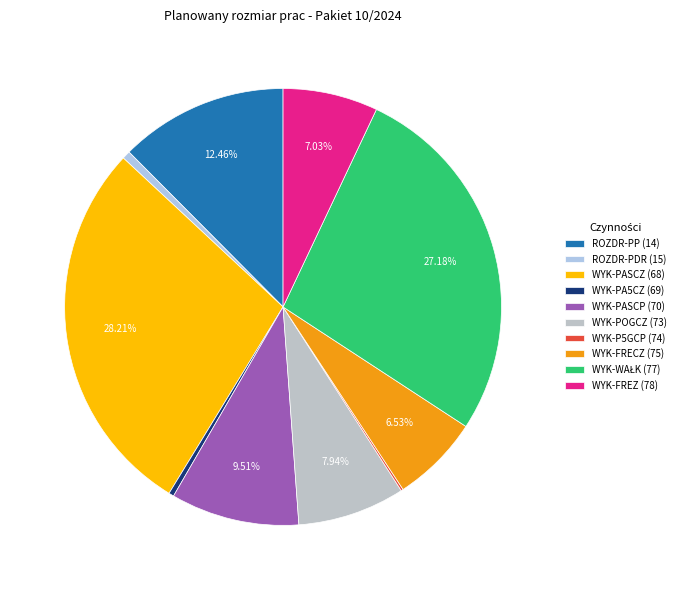

Combined, do WYK-PA5CZ (69) and WYK-FRECZ (75) account for over 50%?

No